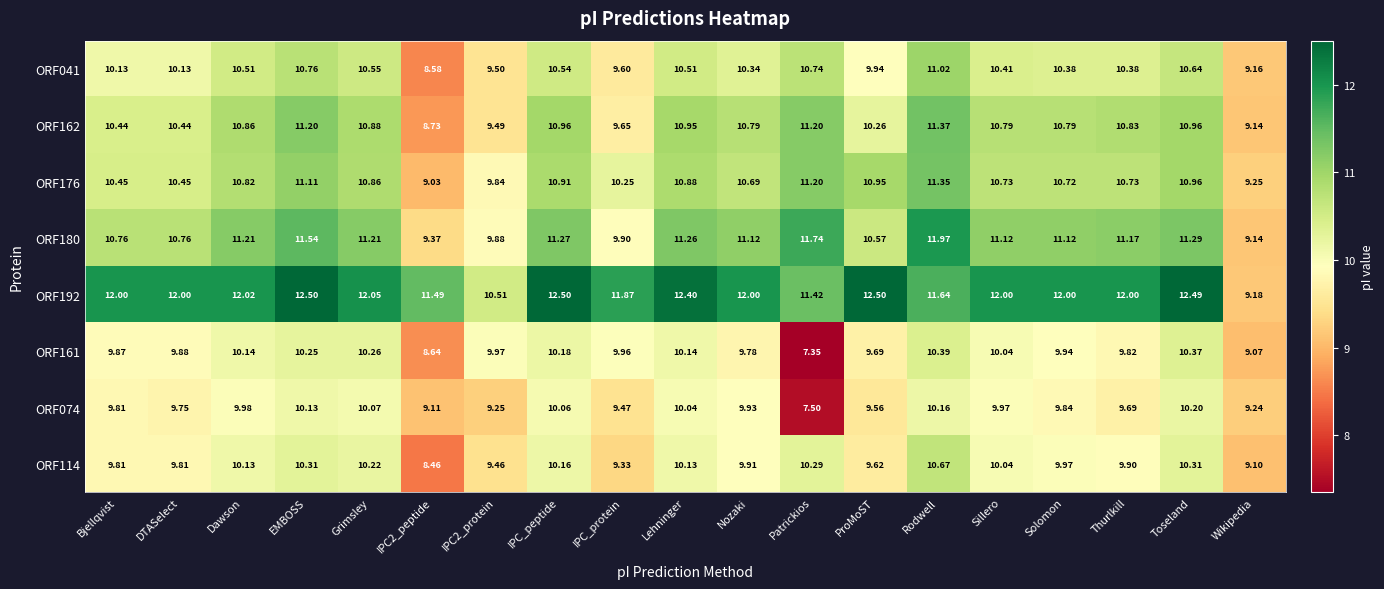

Where is ORF114 nearest to the value 9?

Wikipedia